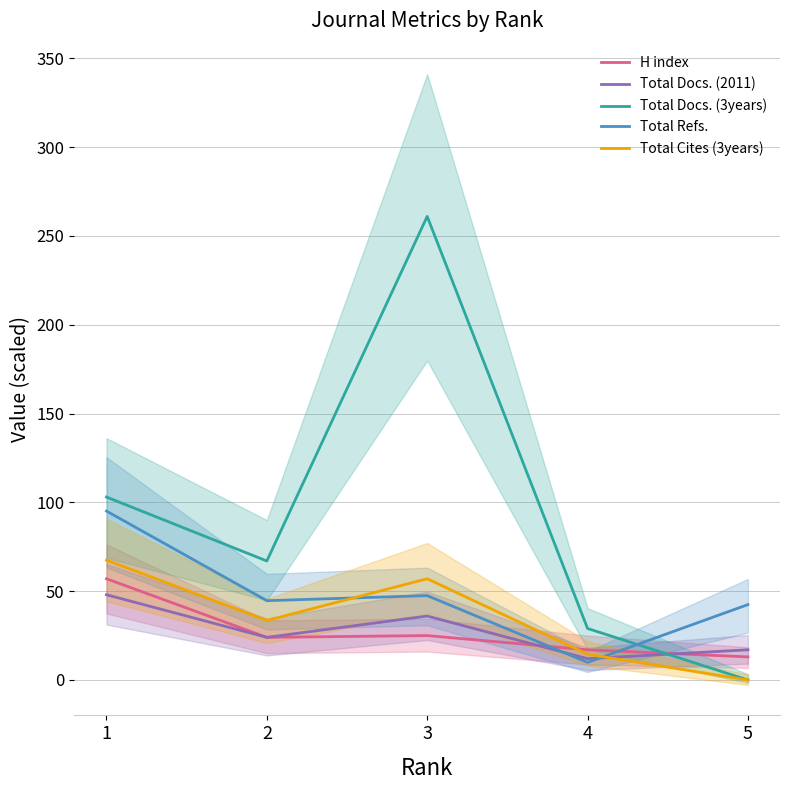

What is the difference between the maximum and minimum values in the Total Refs. series?

85.2